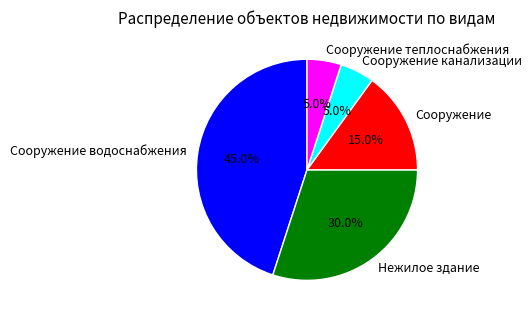

What portion of the pie excludes Сооружение теплоснабжения?

95.0%